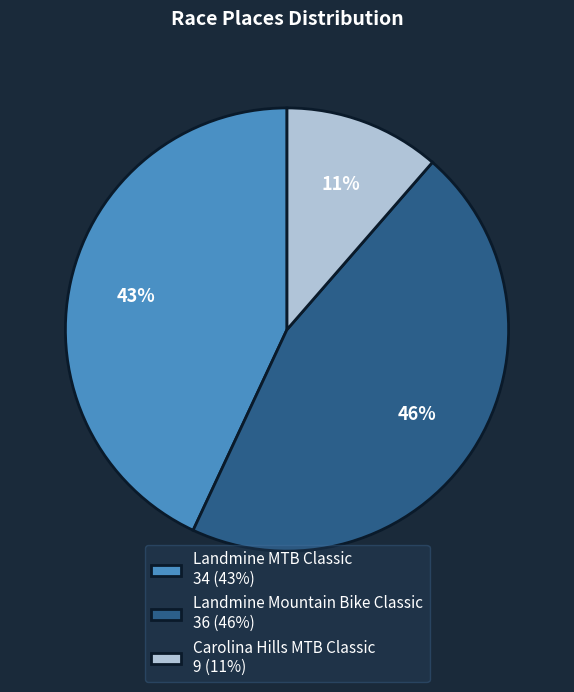

What is the largest slice in the pie chart?

Landmine Mountain Bike Classic